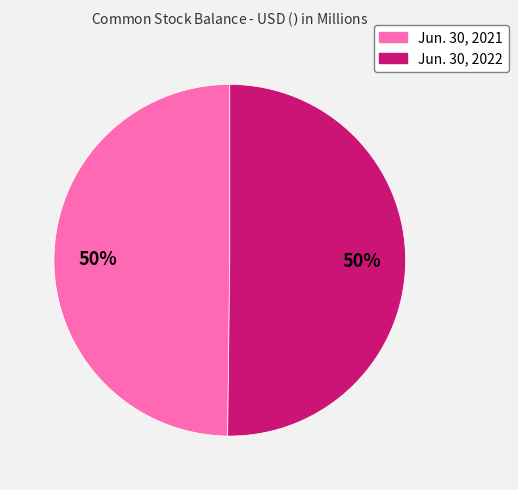

The Jun. 30, 2022 slice represents 58% of the pie. True or false?

False